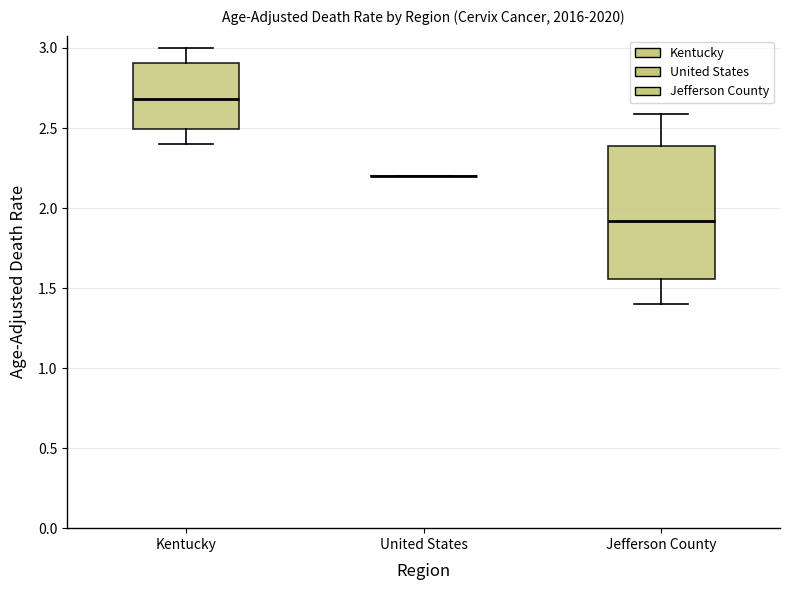

Reading left to right, read every box against the y-axis: the position of its median line, the range the box covers, and the ends of its whiskers. The values are not printed on the chart, so give them approximately, as read against the axis.

Kentucky: median 2.70, box 2.50 to 2.90, whiskers 2.40 to 3.00
United States: box collapsed to a line at 2.20, whiskers 2.20 to 2.20
Jefferson County: median 1.90, box 1.55 to 2.40, whiskers 1.40 to 2.60